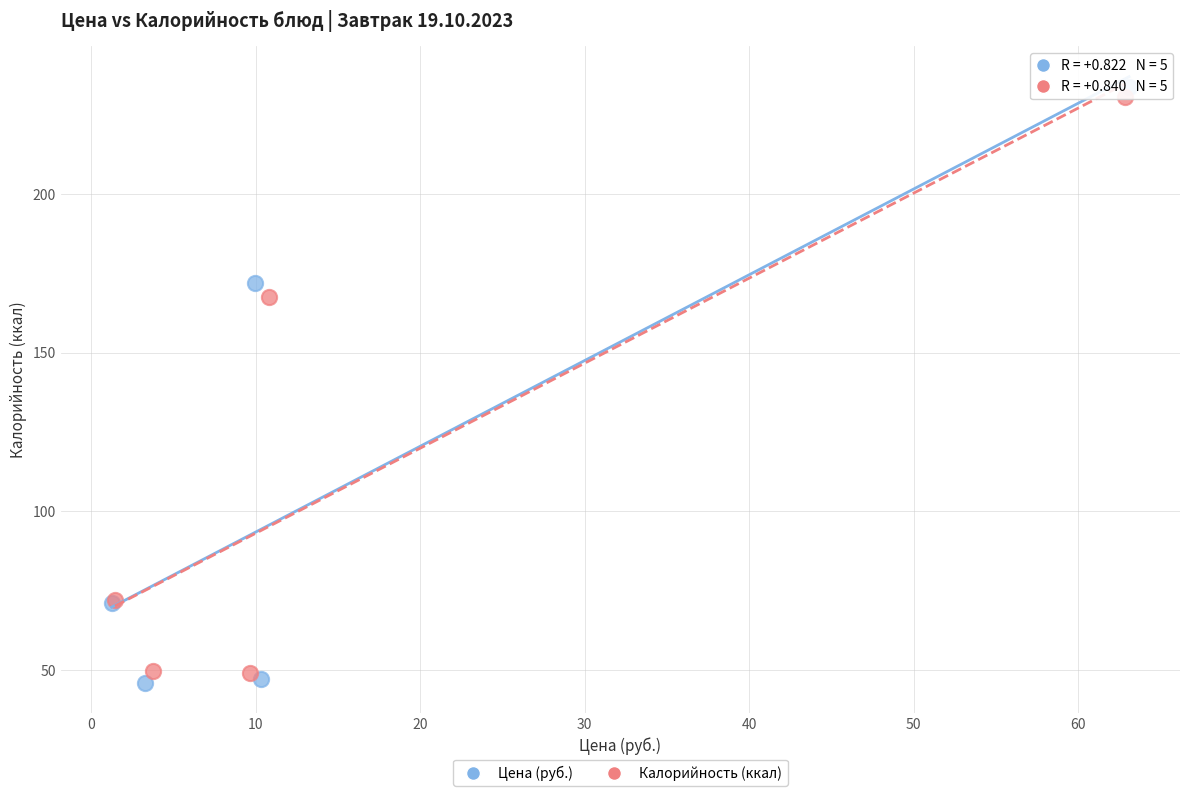

Which series has the largest Y range (max minus min)?

Цена (руб.)